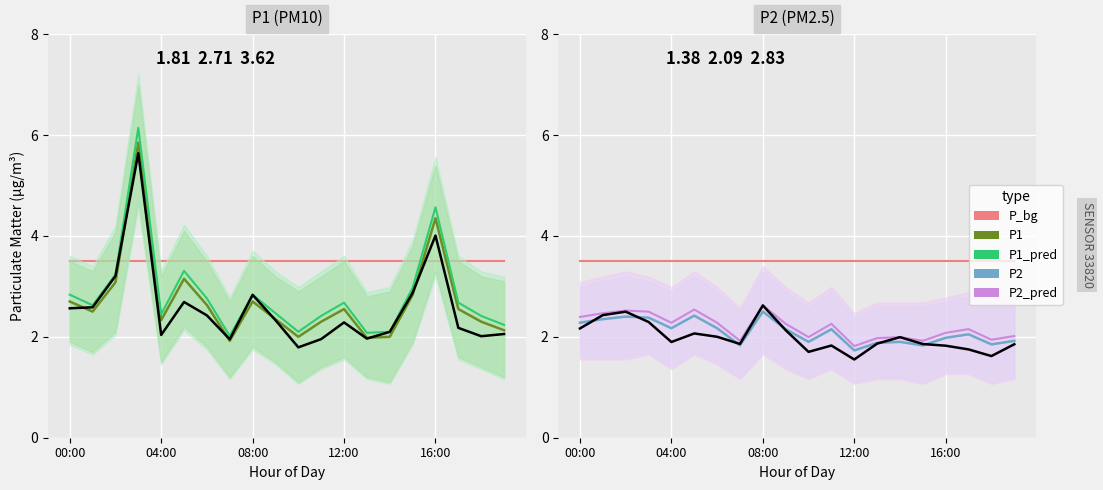

True or false: P2 and P1 cross at least once.

False